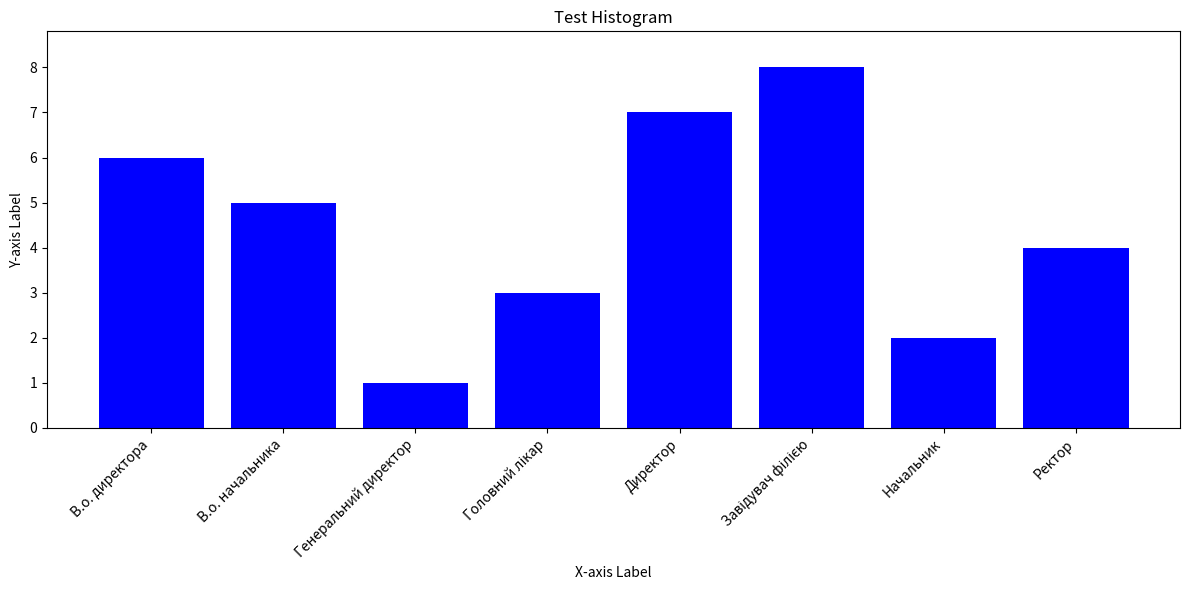

Reading right to left, list all the values displayed in this chart.

4	2	8	7	3	1	5	6